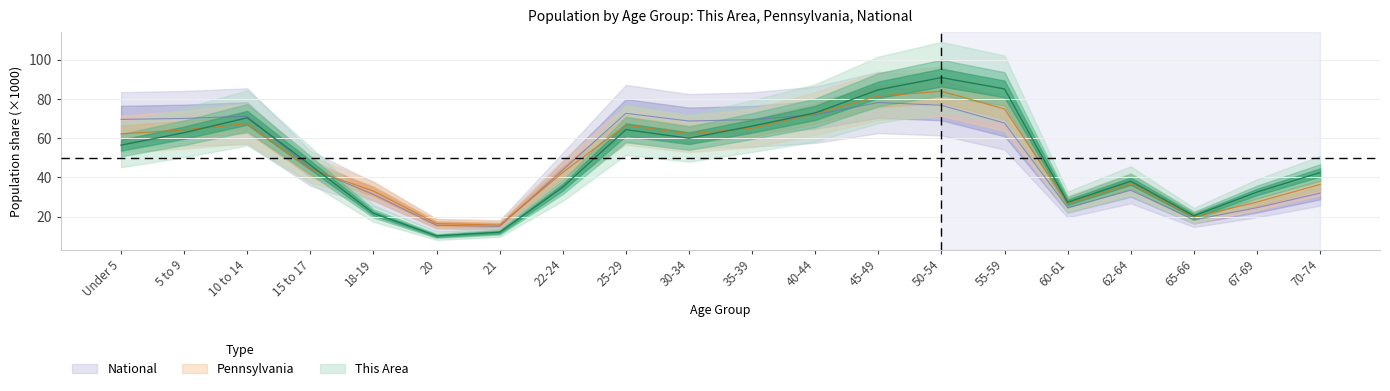

The value of National at 60-61 is 24.5. True or false?

True